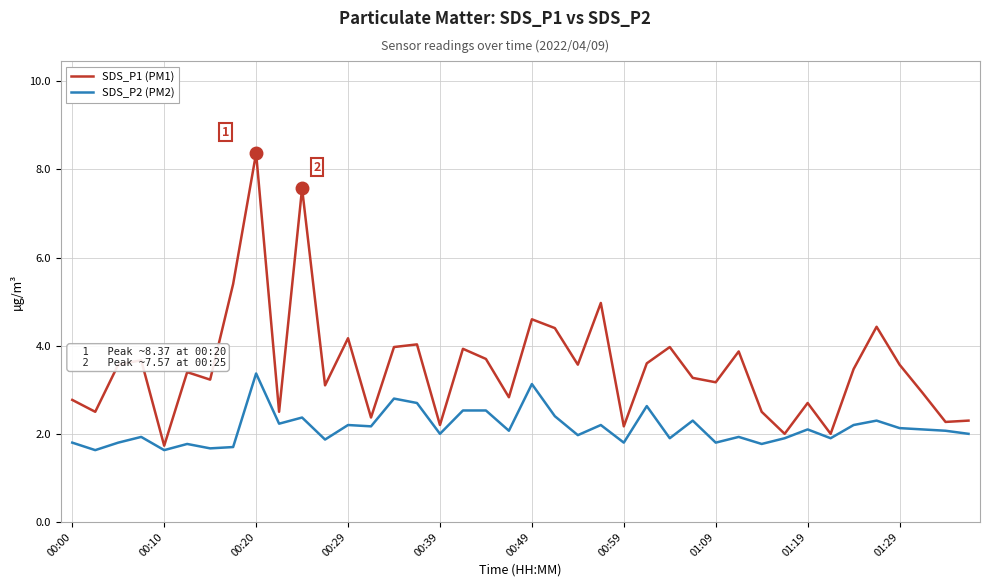

What are all the series names shown in the legend?

SDS_P1 (PM1), SDS_P2 (PM2)